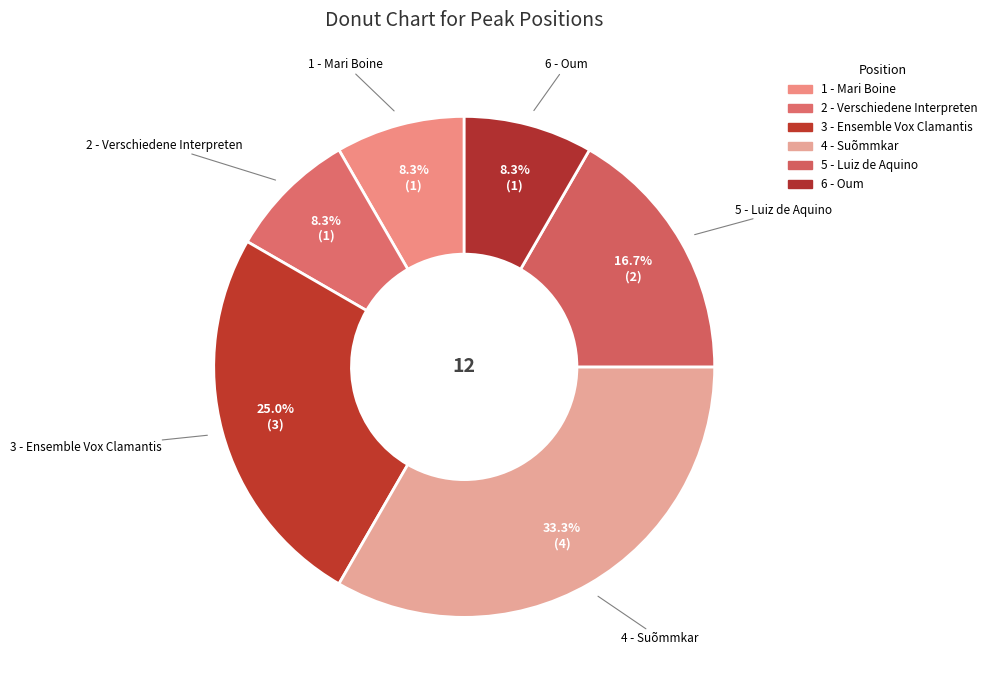

True or false: 4 - Suõmmkar accounts for 48% of the total.

False